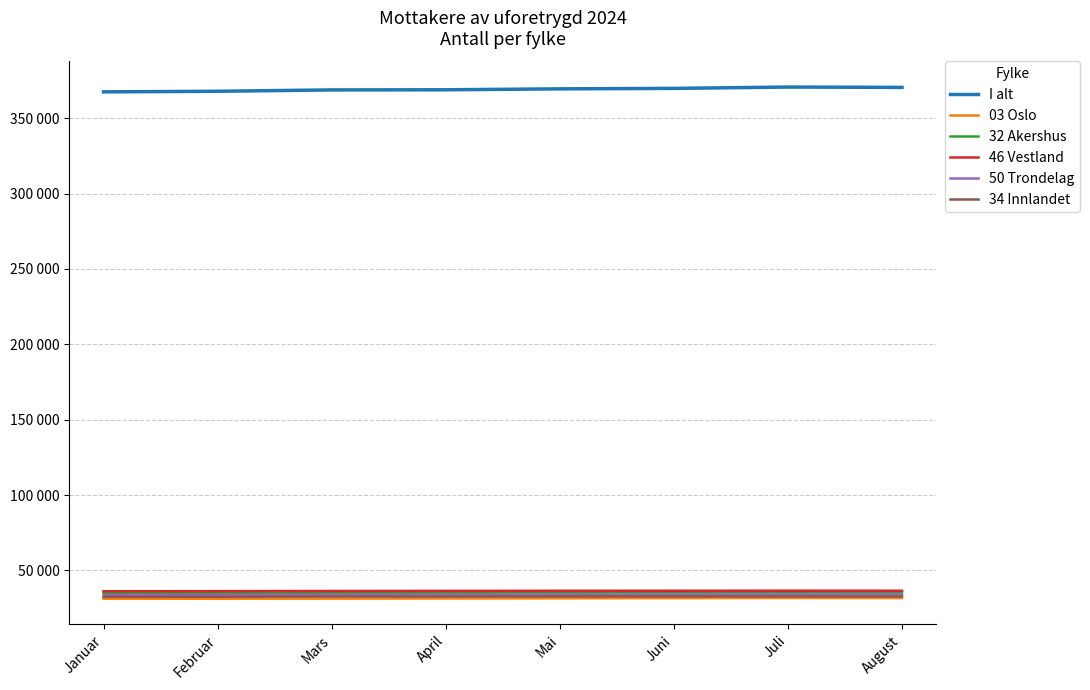

Which has a higher value, Mai or April?

Mai